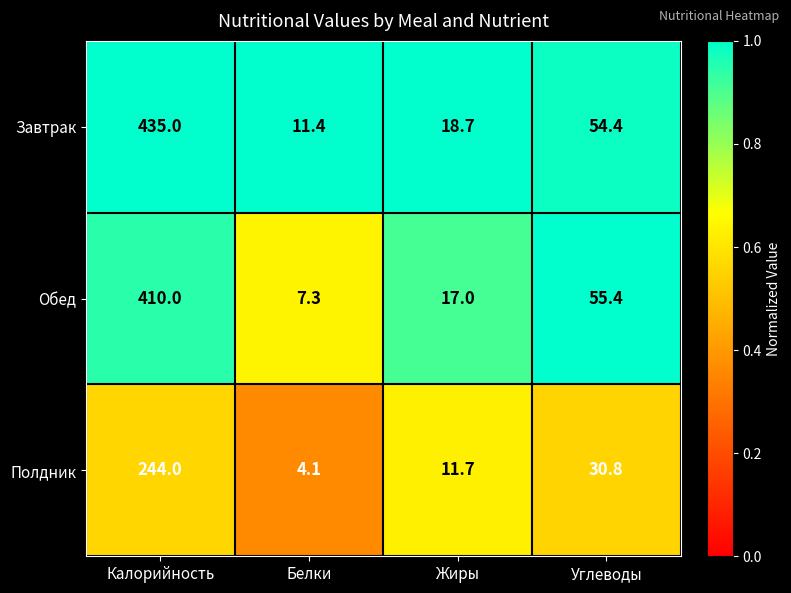

What is the sum of the Обед values at Углеводы and Жиры?

72.4